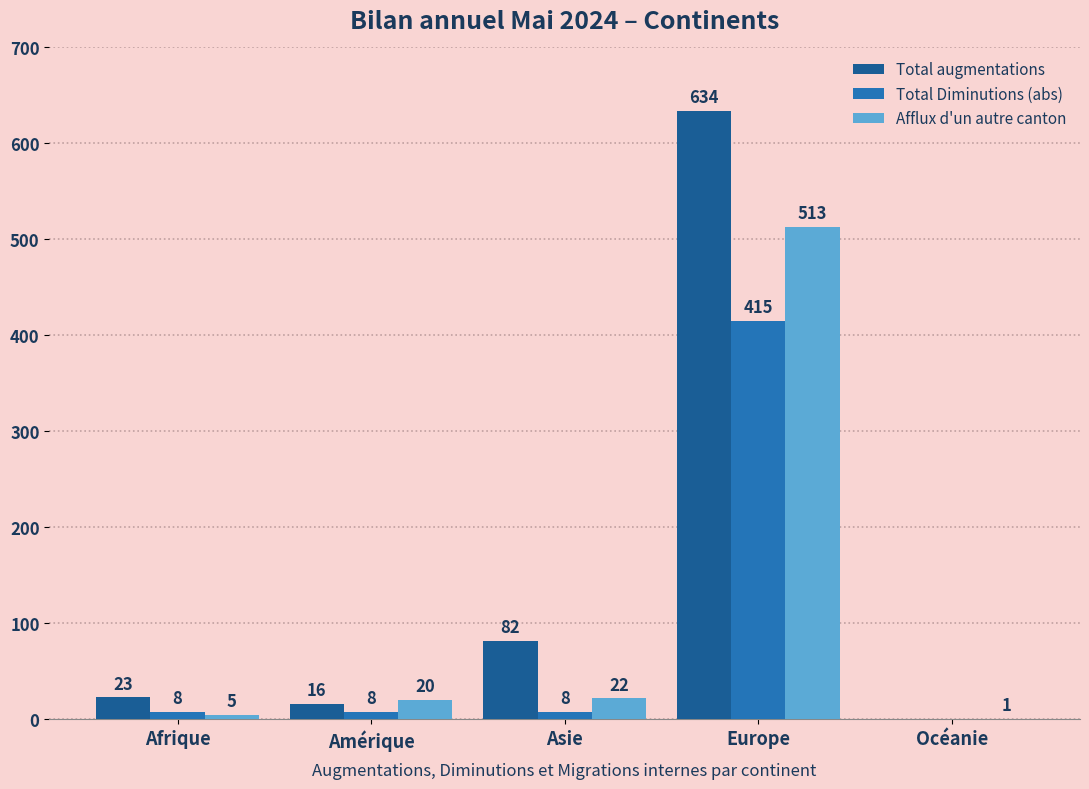

What is the total value across all series at Asie?

112